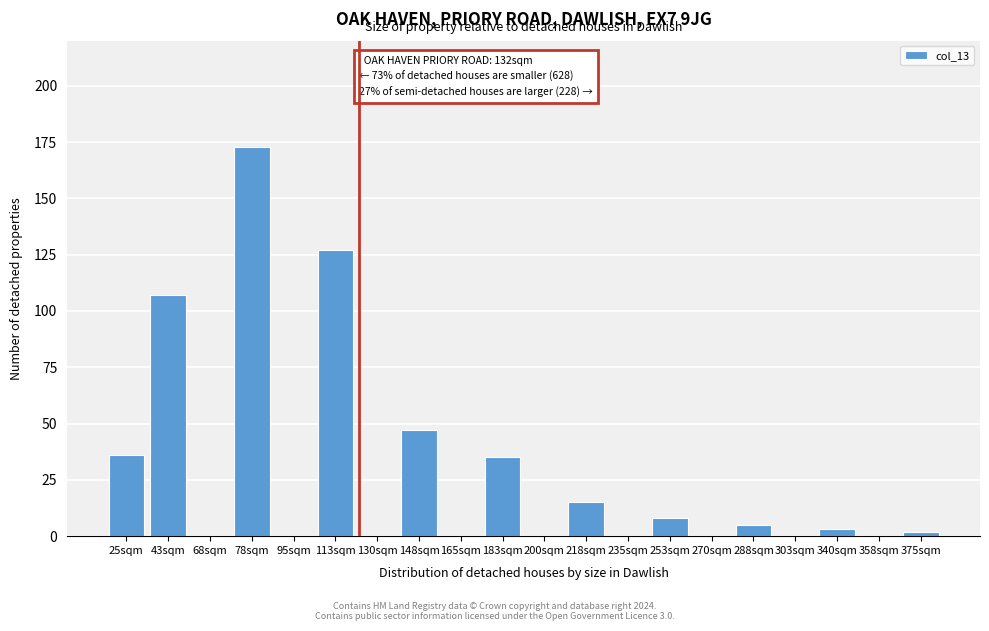

Reading left to right, what are all the values shown in this chart?

25sqm=36	43sqm=107	68sqm=0	78sqm=173	95sqm=0	113sqm=127	130sqm=0	148sqm=47	165sqm=0	183sqm=35	200sqm=0	218sqm=15	235sqm=0	253sqm=8	270sqm=0	288sqm=5	303sqm=0	340sqm=3	358sqm=0	375sqm=2